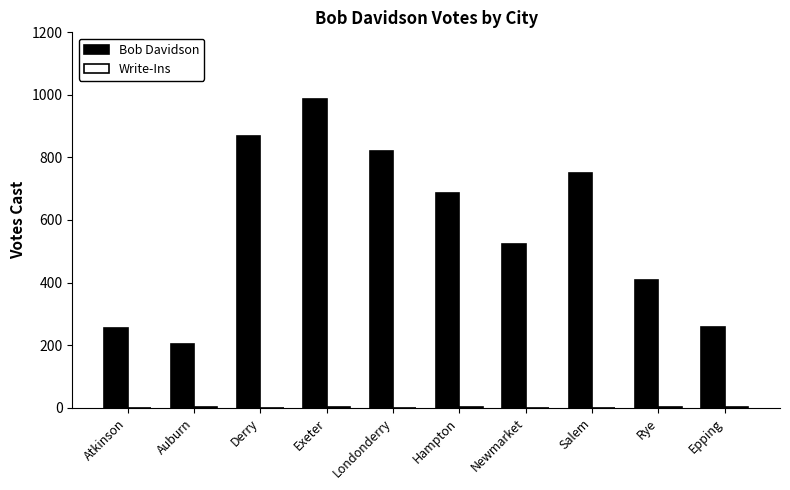

At which category does the chart reach its peak across all series?

Exeter